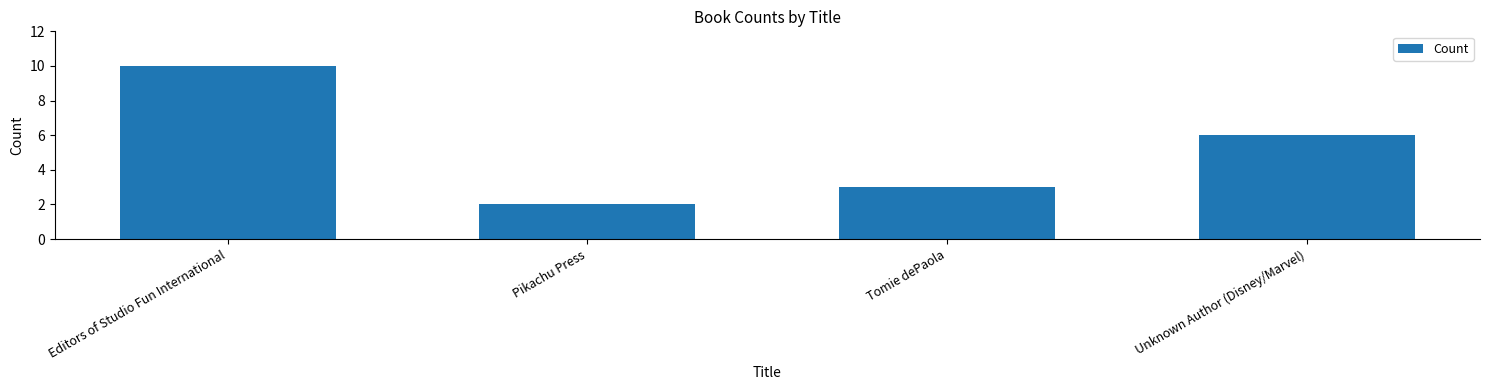

List the labels in order of value, largest first.

Editors of Studio Fun International, Unknown Author (Disney/Marvel), Tomie dePaola, Pikachu Press